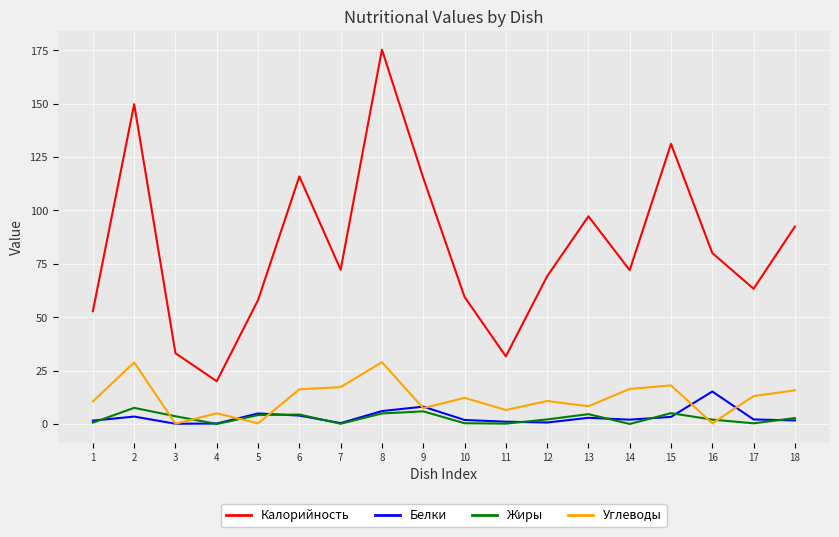

At how many categories does at least one series exceed 35?

15